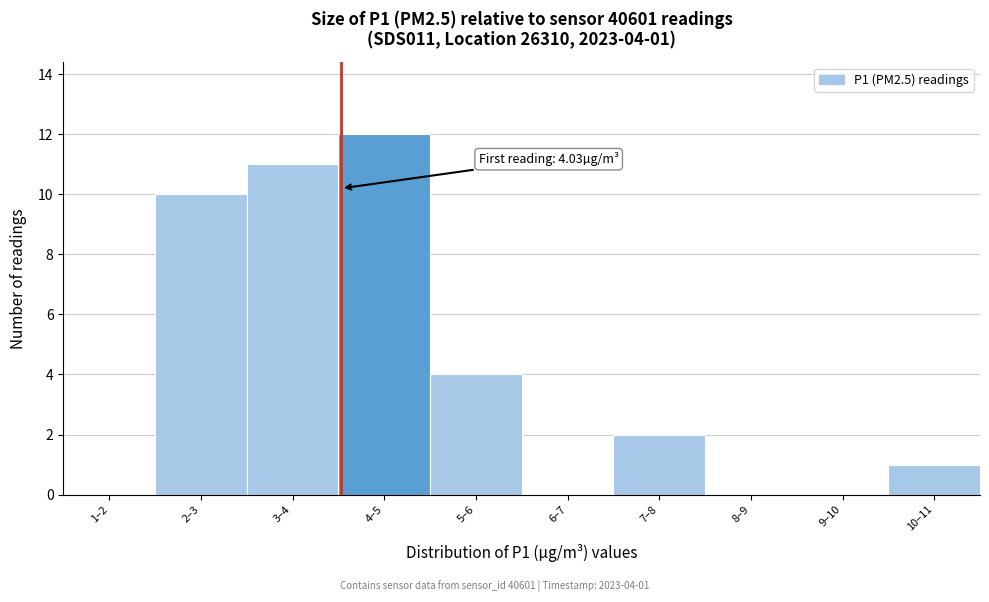

Reading right to left, extract all data points from this chart.

10–11=1	9–10=0	8–9=0	7–8=2	6–7=0	5–6=4	4–5=12	3–4=11	2–3=10	1–2=0